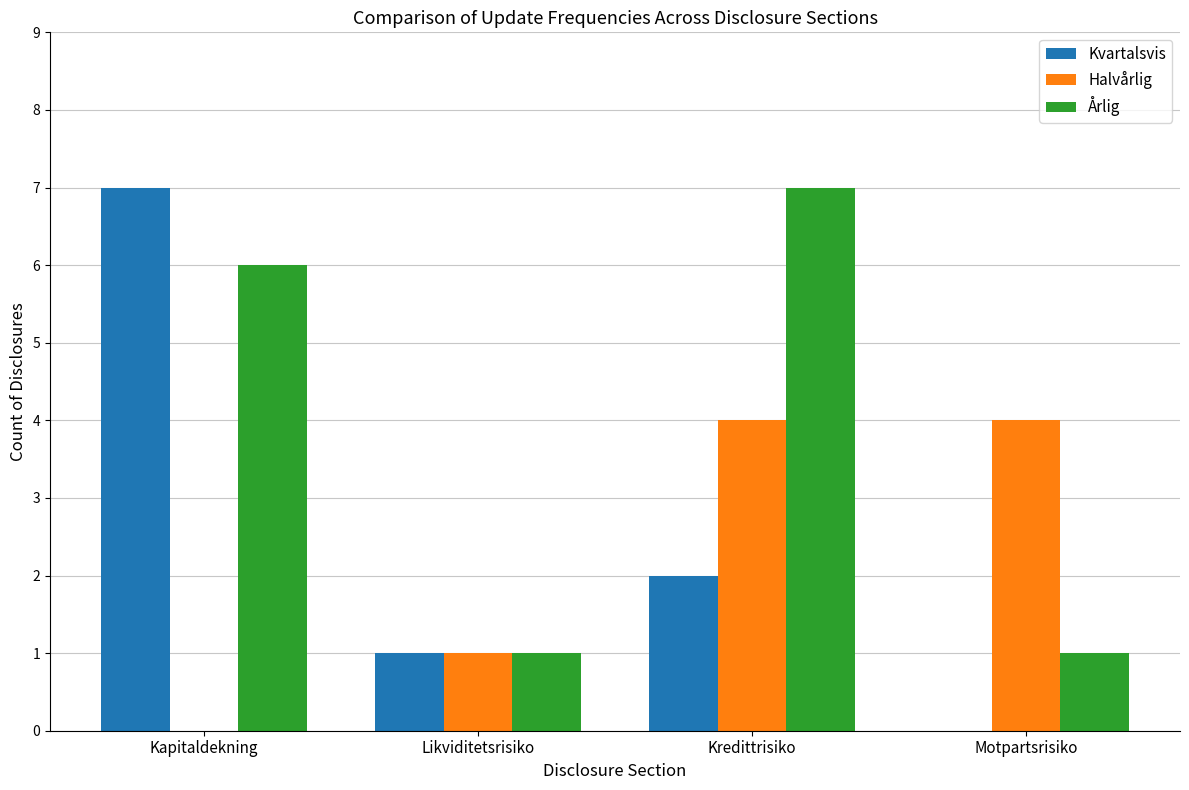

Is the value of Kvartalsvis at Kapitaldekning greater than the value of Halvårlig at Kredittrisiko?

Yes